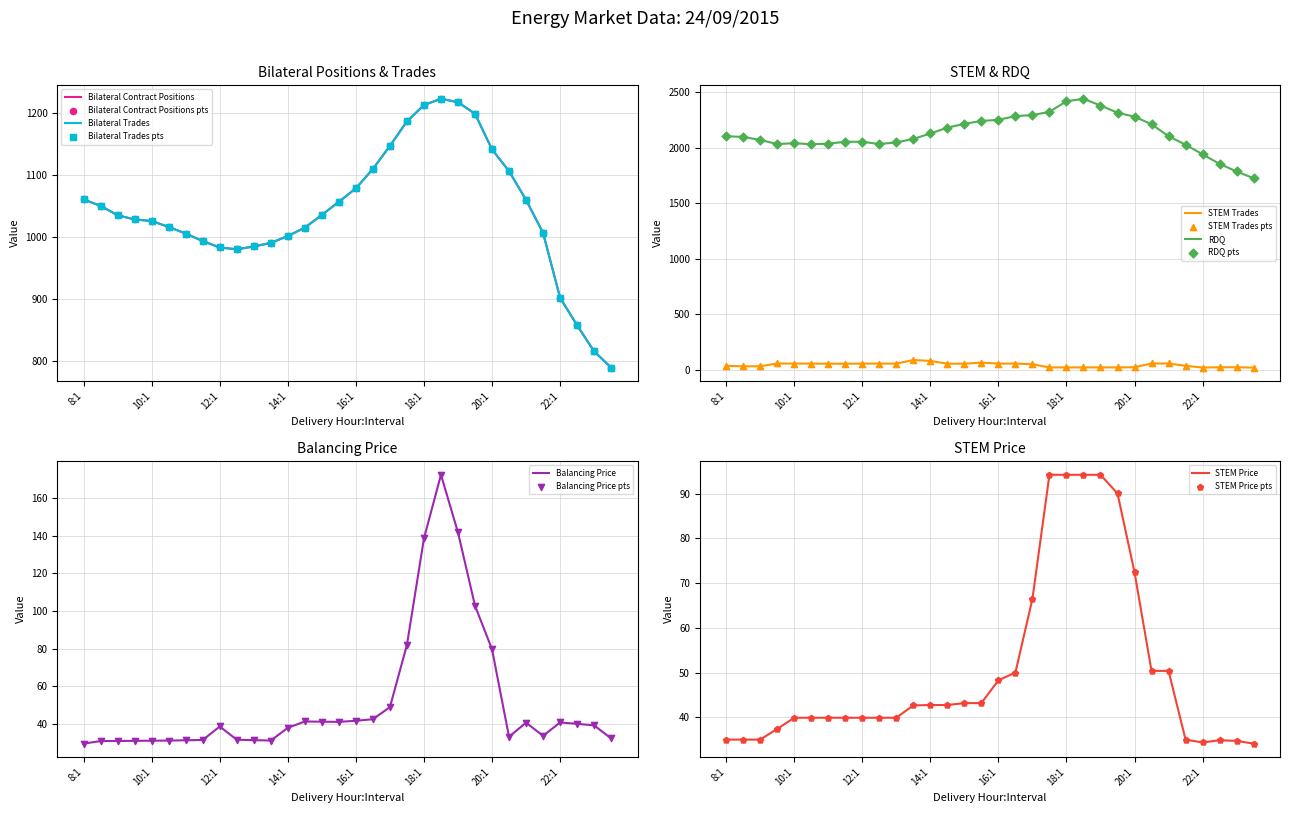

Which series contains the highest Y value?

RDQ